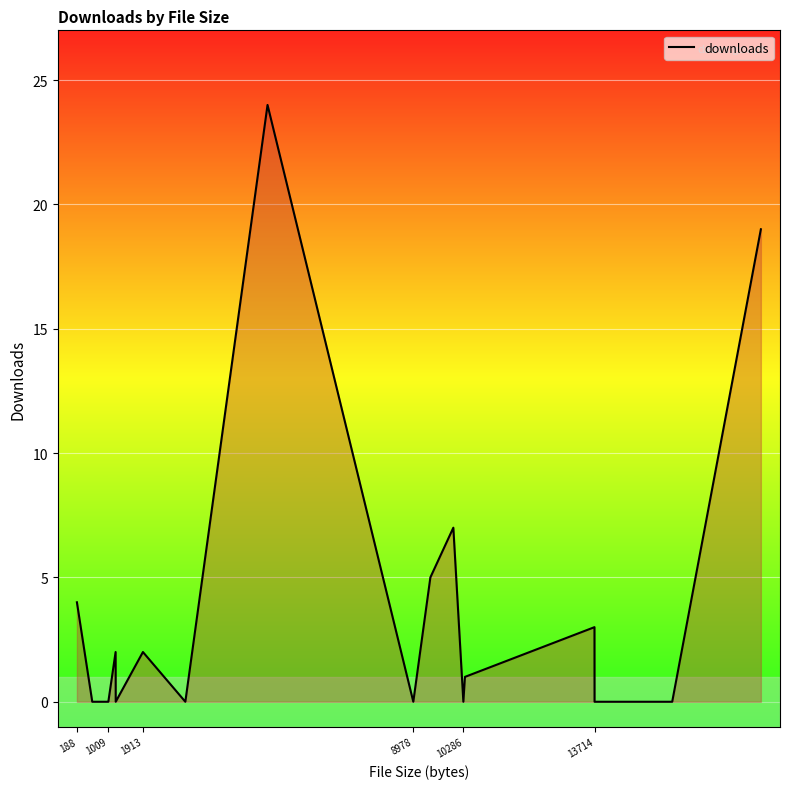

How many data points are less than 1?

9